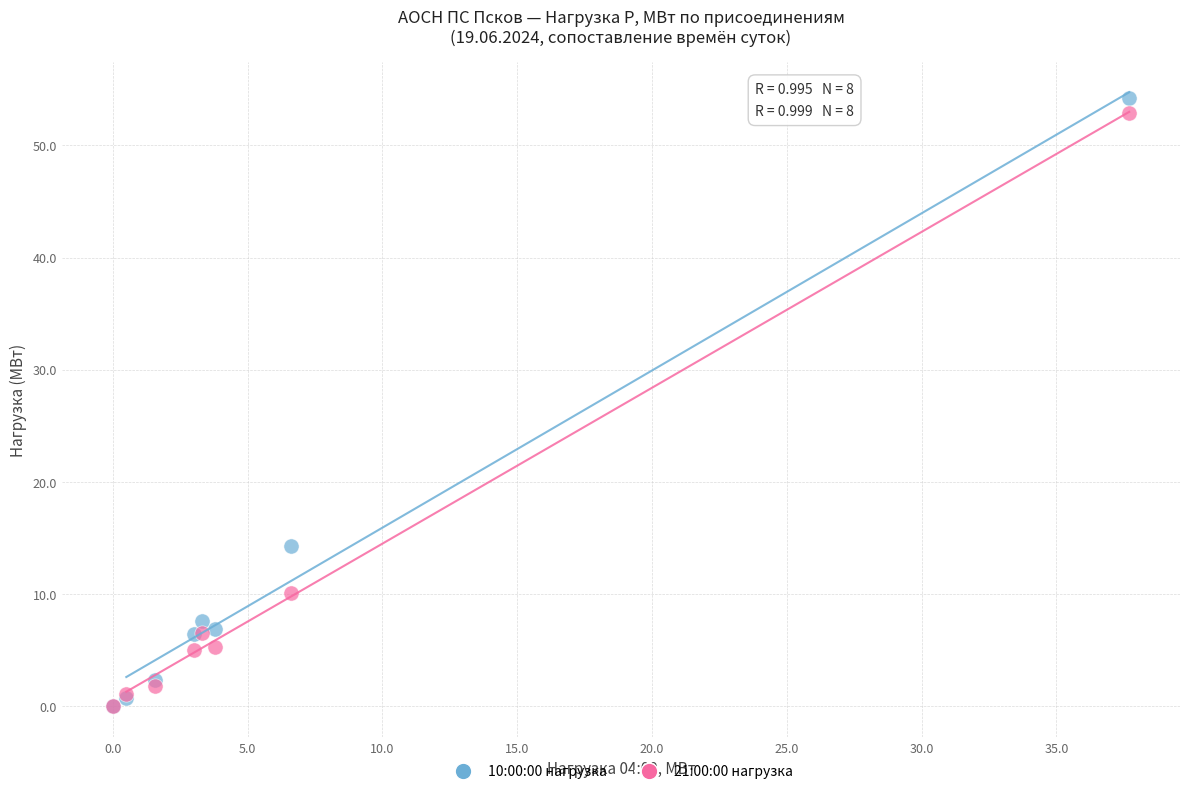

Across all series, what Y value is closest to 27?

14.3